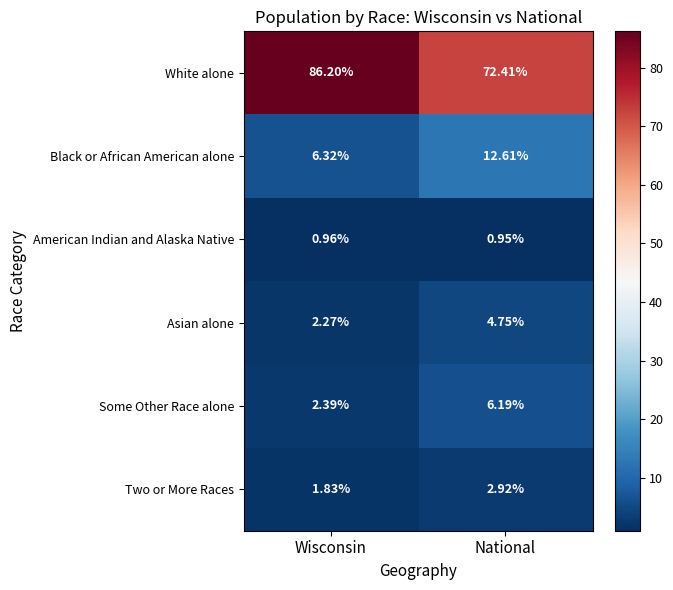

Which category has the lowest value in the Asian alone series?

Wisconsin